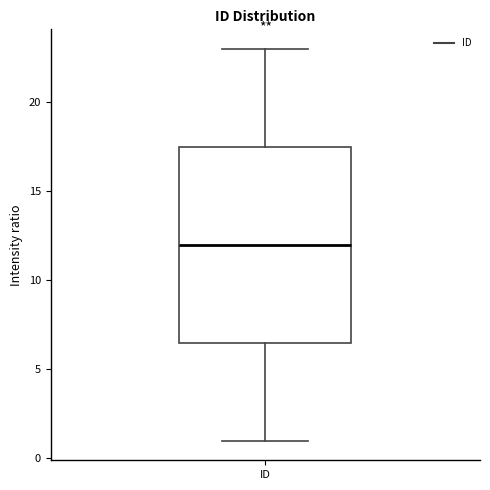

Where is the lower edge of the box for ID on the y-axis? The values are not printed on the chart, so give them approximately, as read against the axis.

6.5